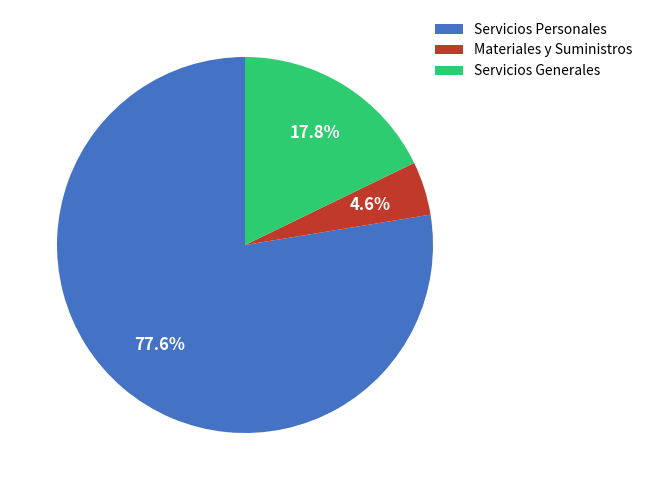

Is it true that Servicios Generales is 18% of the pie?

True